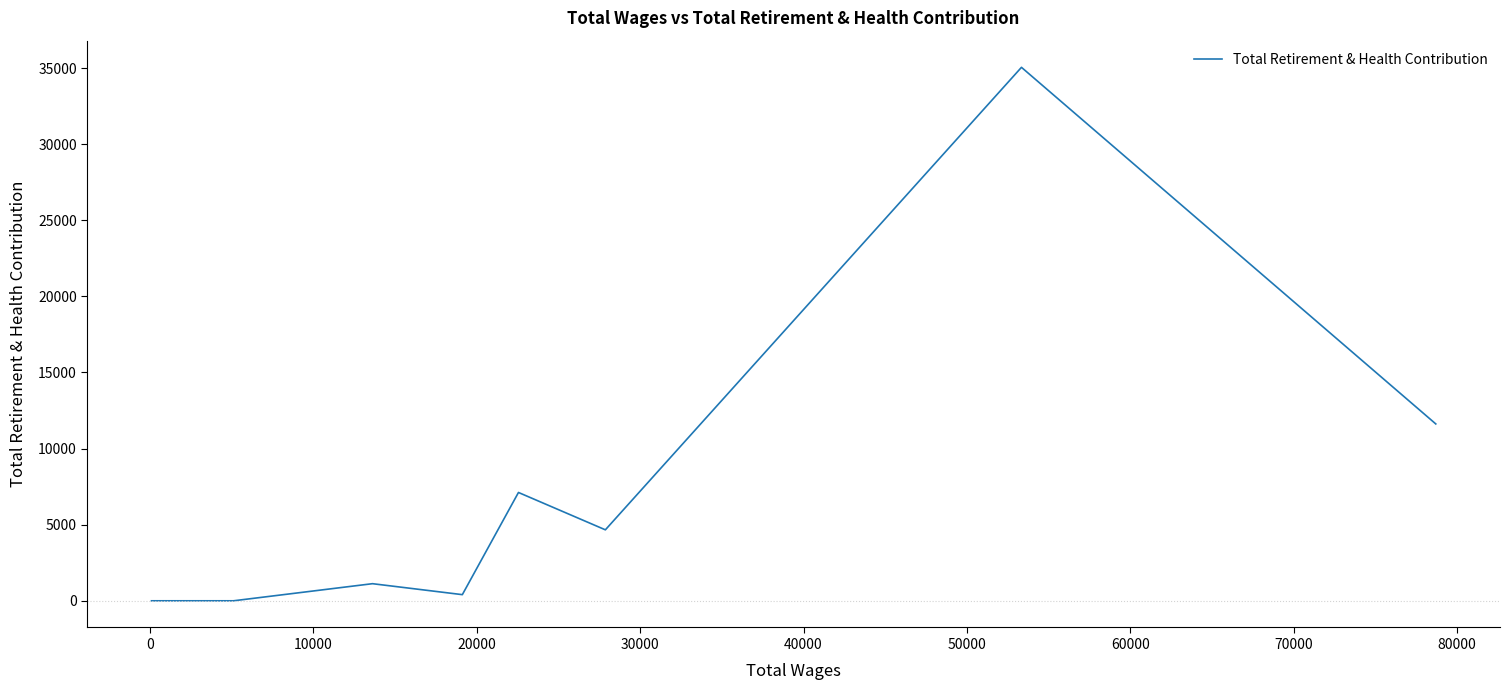

How many values are above zero?

6